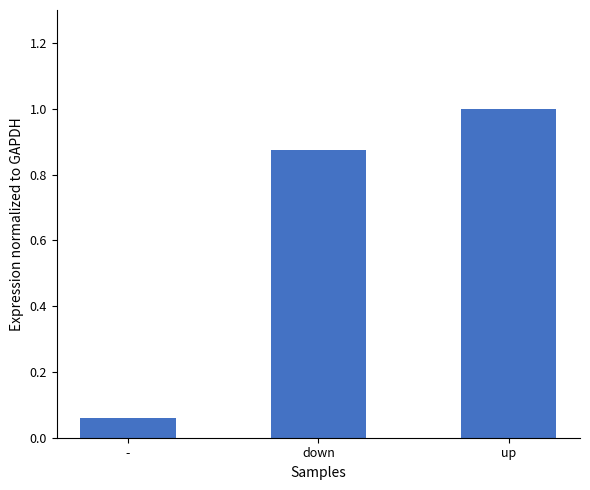

What is the value of the 3rd bar from the left?

1.0